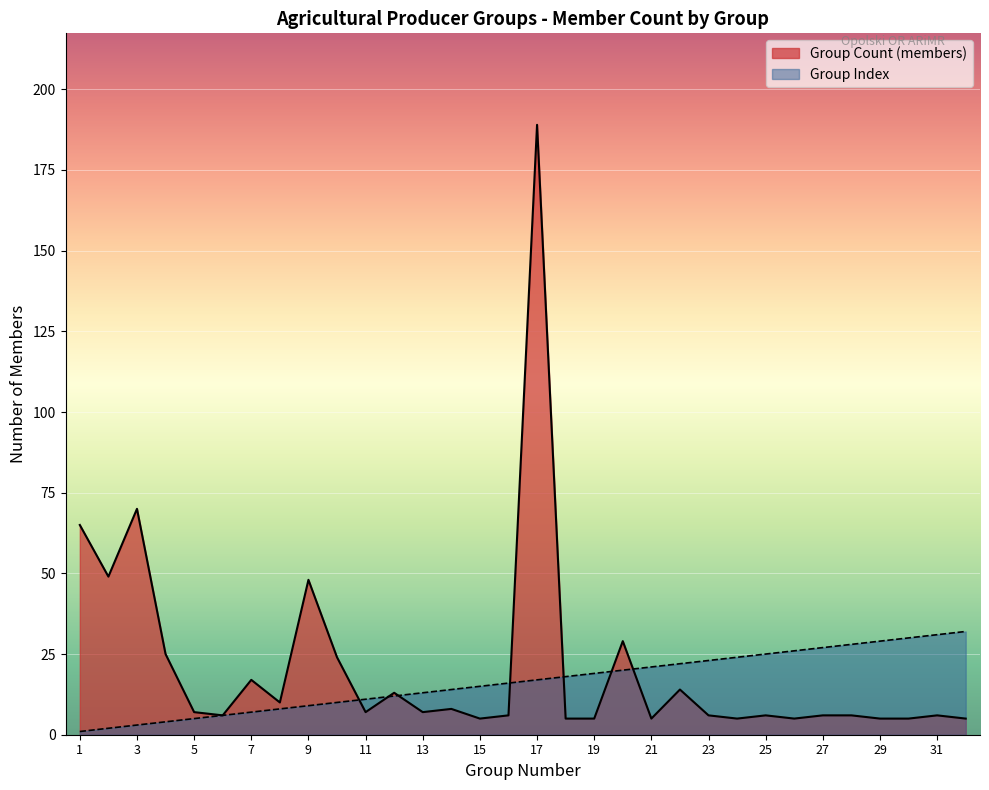

What is the approximate value of Group Count (members) at 7, to the nearest 10?

20